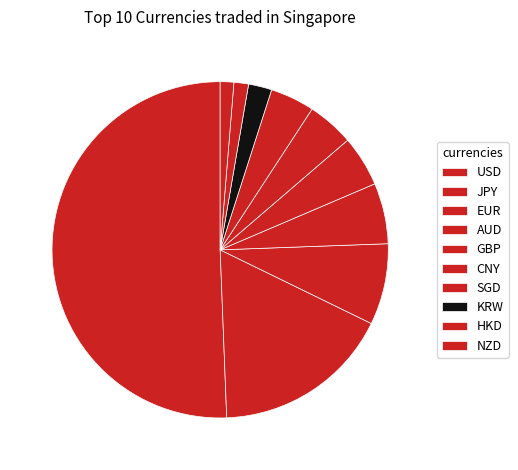

To the nearest percent, what portion does HKD represent?

1%